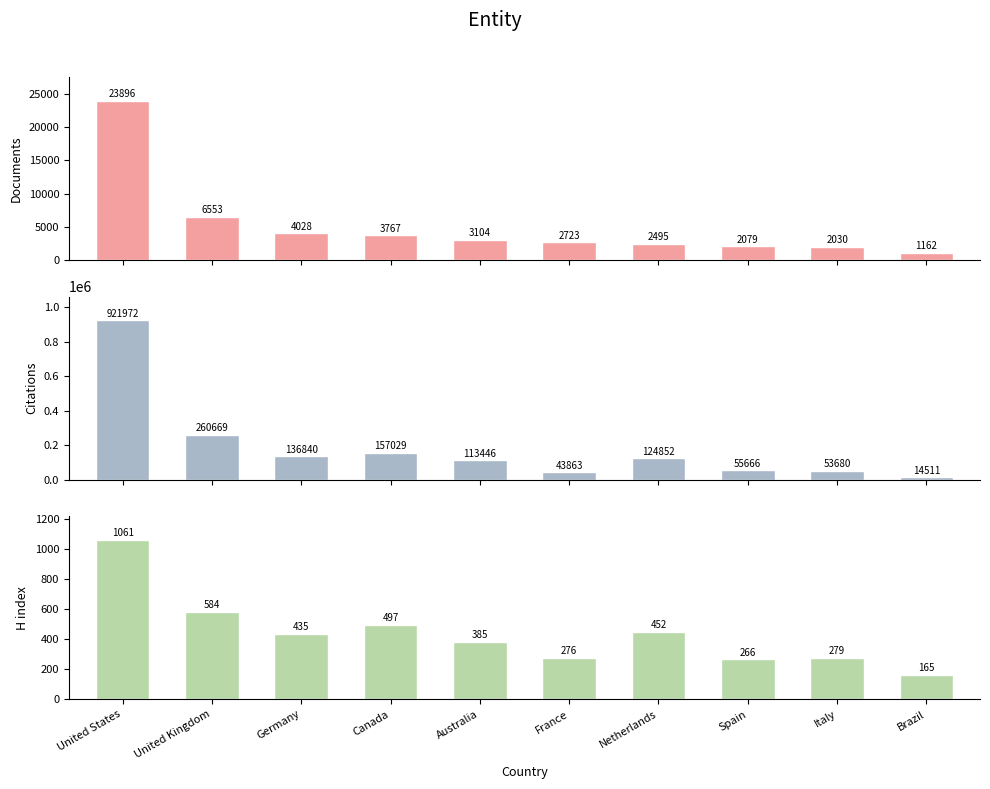

What position from the left is Germany?

3